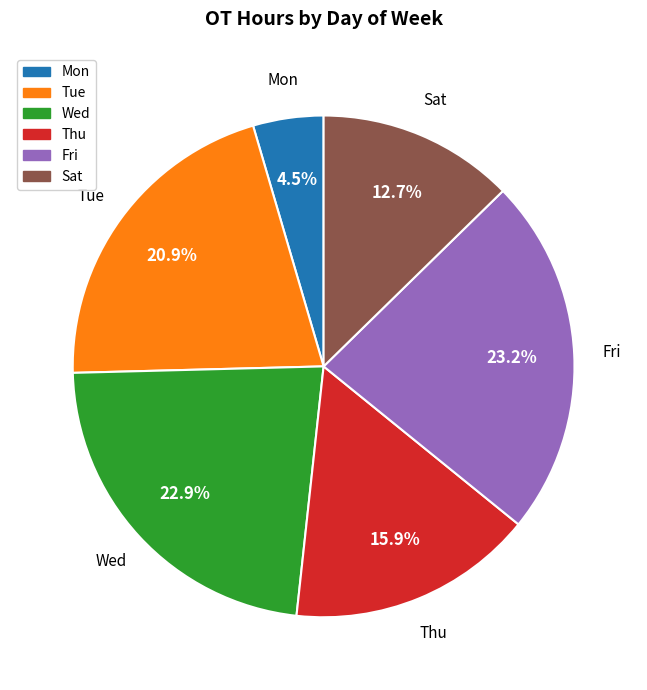

Count the number of slices in the pie.

6